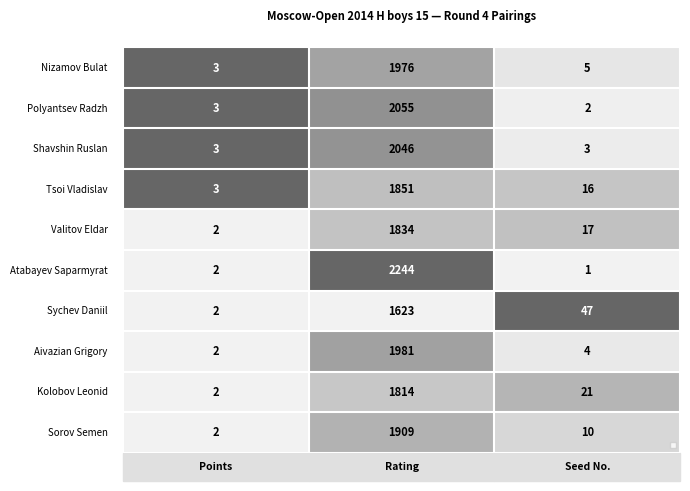

What is the greatest value displayed?

2244